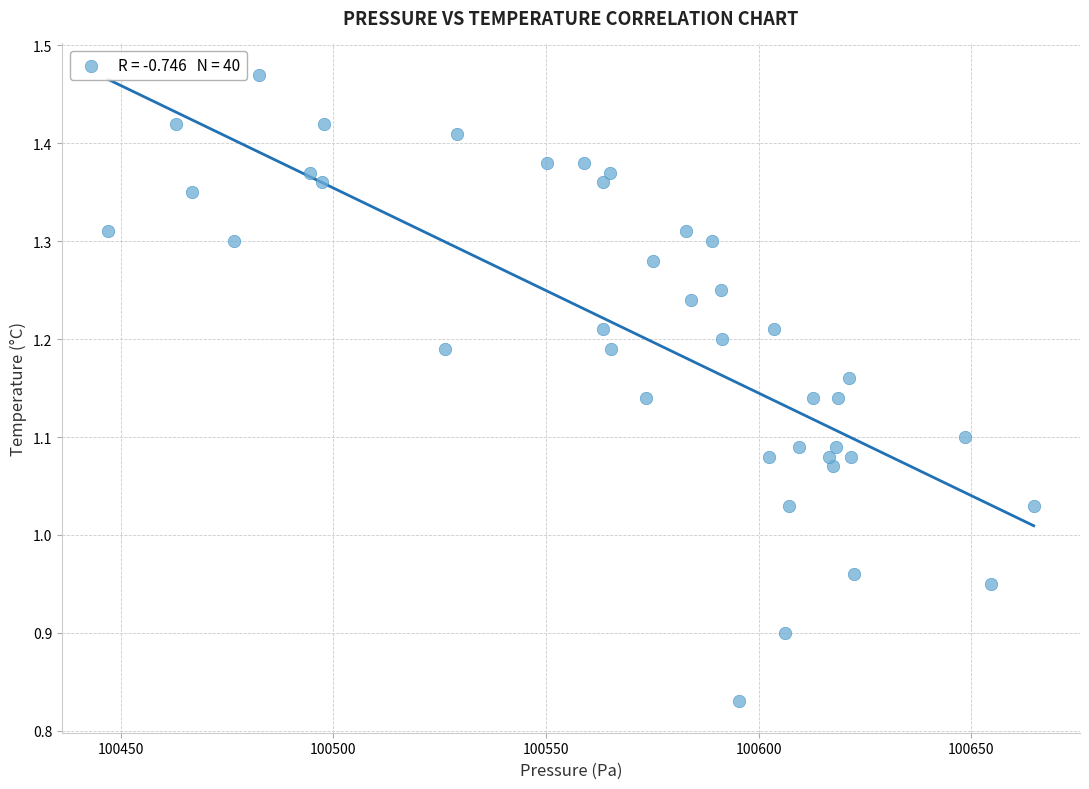

What is the range of Y values (max minus min)?

0.6